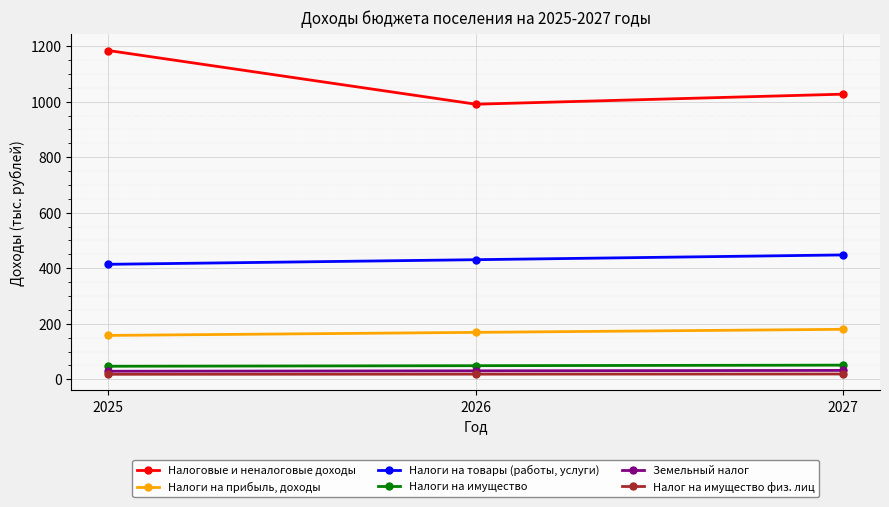

Which series has the largest range (max minus min)?

Налоговые и неналоговые доходы